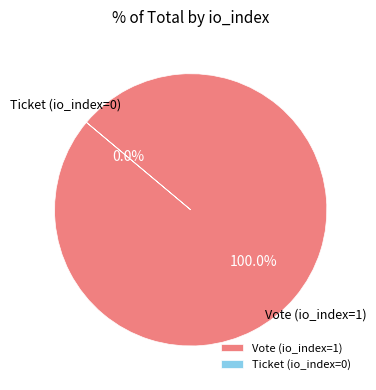

How many segments does this pie chart have?

2